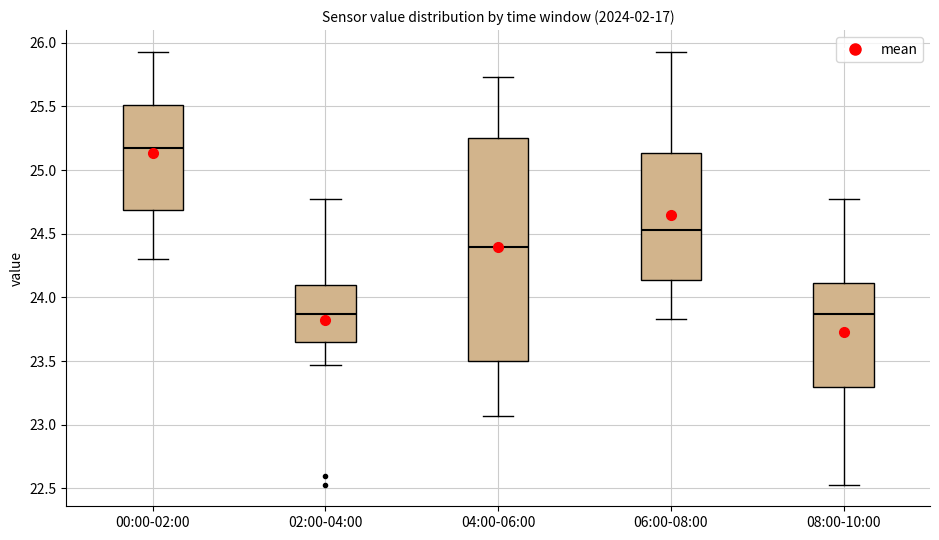

Where is the upper edge of the box for 06:00-08:00 on the y-axis? The values are not printed on the chart, so give them approximately, as read against the axis.

25.15